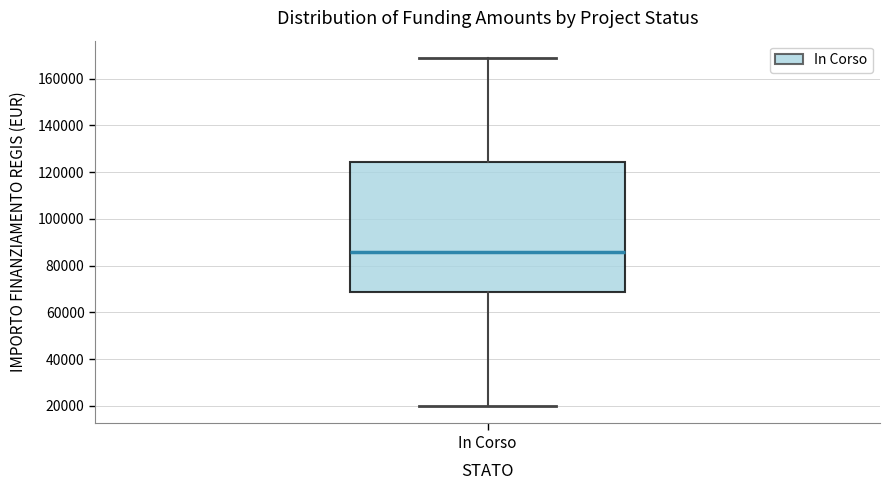

Where is the upper edge of the box for In Corso on the y-axis? The values are not printed on the chart, so give them approximately, as read against the axis.

124000